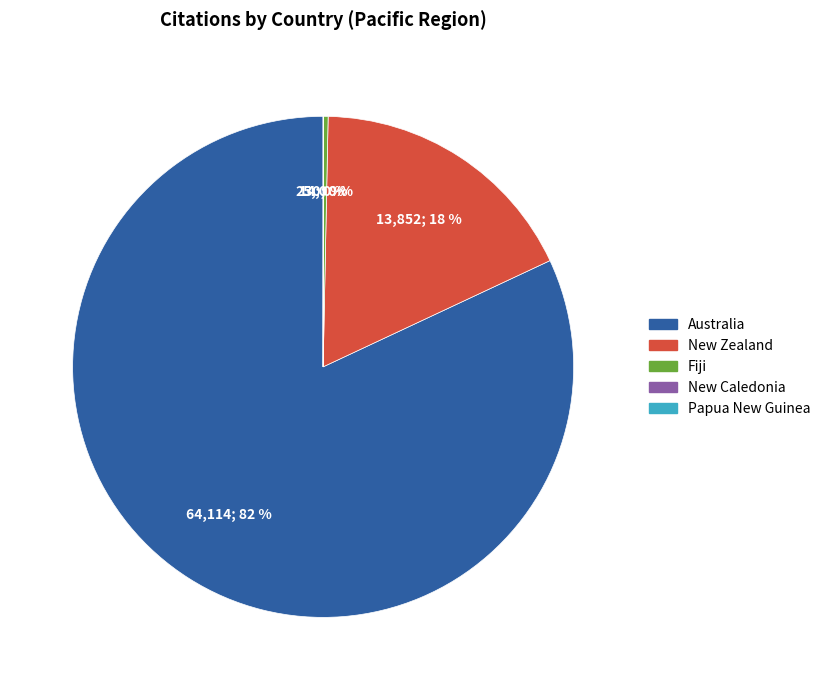

Which slice is the largest?

Australia